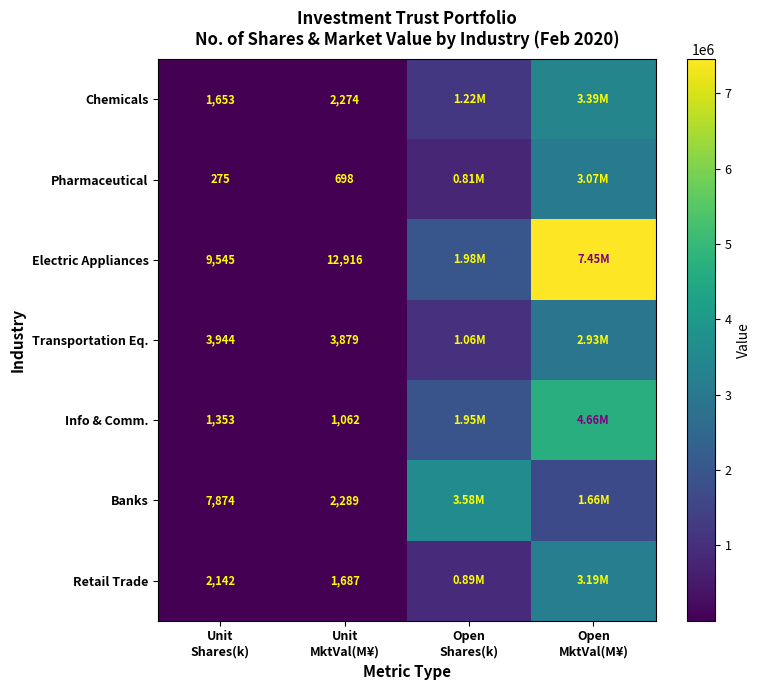

Is the value of Retail Trade at Open MktVal(M¥) greater than the value of Transportation Eq. at Open Shares(k)?

Yes